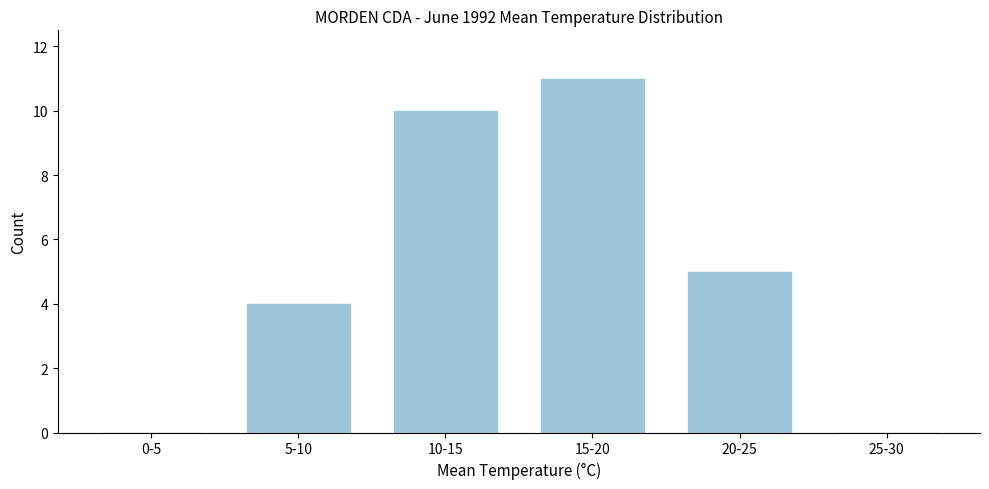

Reading left to right, what are all the values shown in this chart?

0-5=0	5-10=4	10-15=10	15-20=11	20-25=5	25-30=0